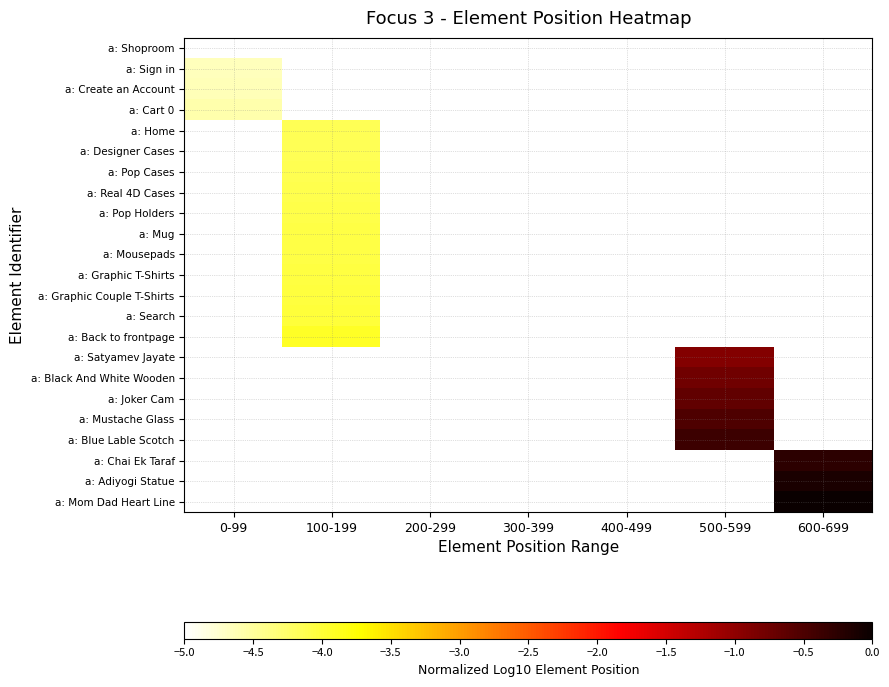

What is the minimum value shown in the chart?

-5.0